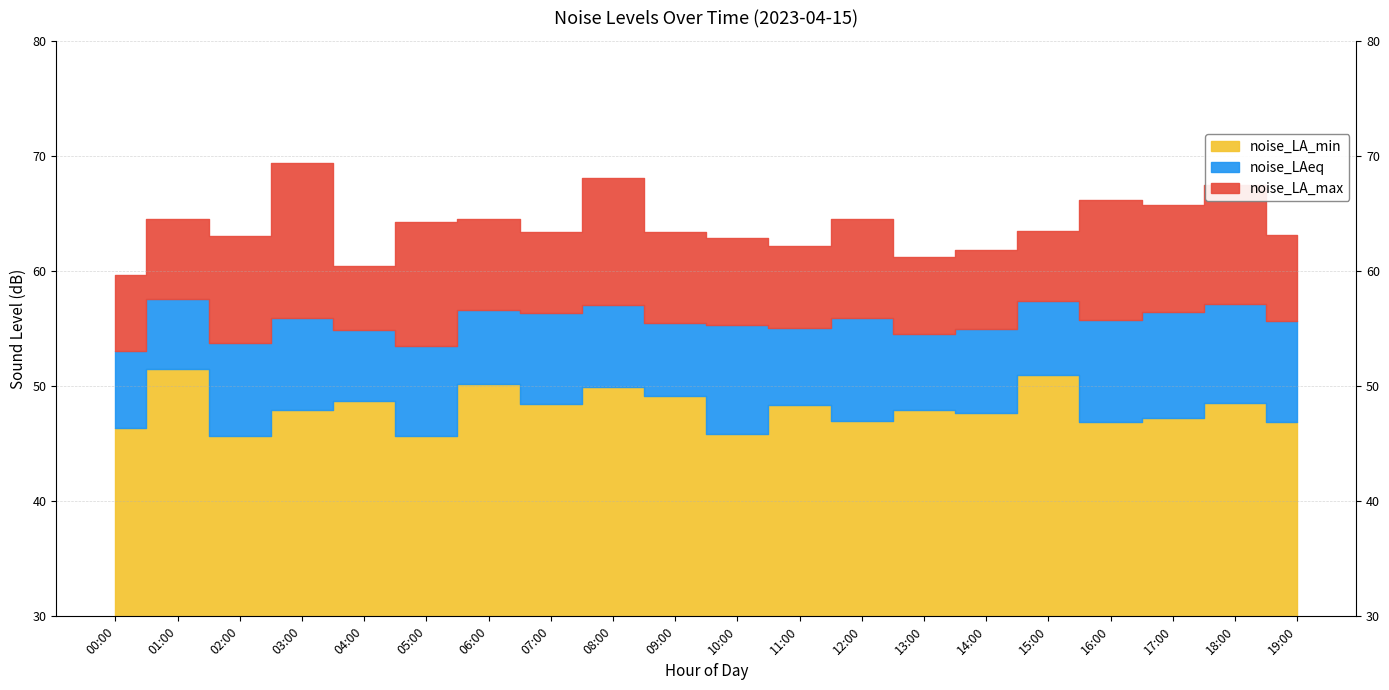

What is the difference between the noise_LAeq values at 12:00 and 02:00?

2.1